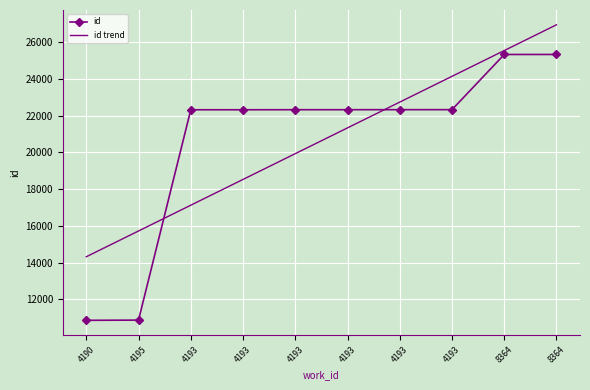

Reading left to right, what are all the values shown in this chart?

id: 4190=10863.0	4195=10875.0	4193=22315.0	4193=22316.0	4193=22318.0	4193=22319.0	4193=22320.0	4193=22321.0	8364=25322.0	8364=25323.0
id trend: 4190=14320.7	4195=15722.6	4193=17124.5	4193=18526.4	4193=19928.3	4193=21330.1	4193=22732.0	4193=24133.9	8364=25535.8	8364=26937.7